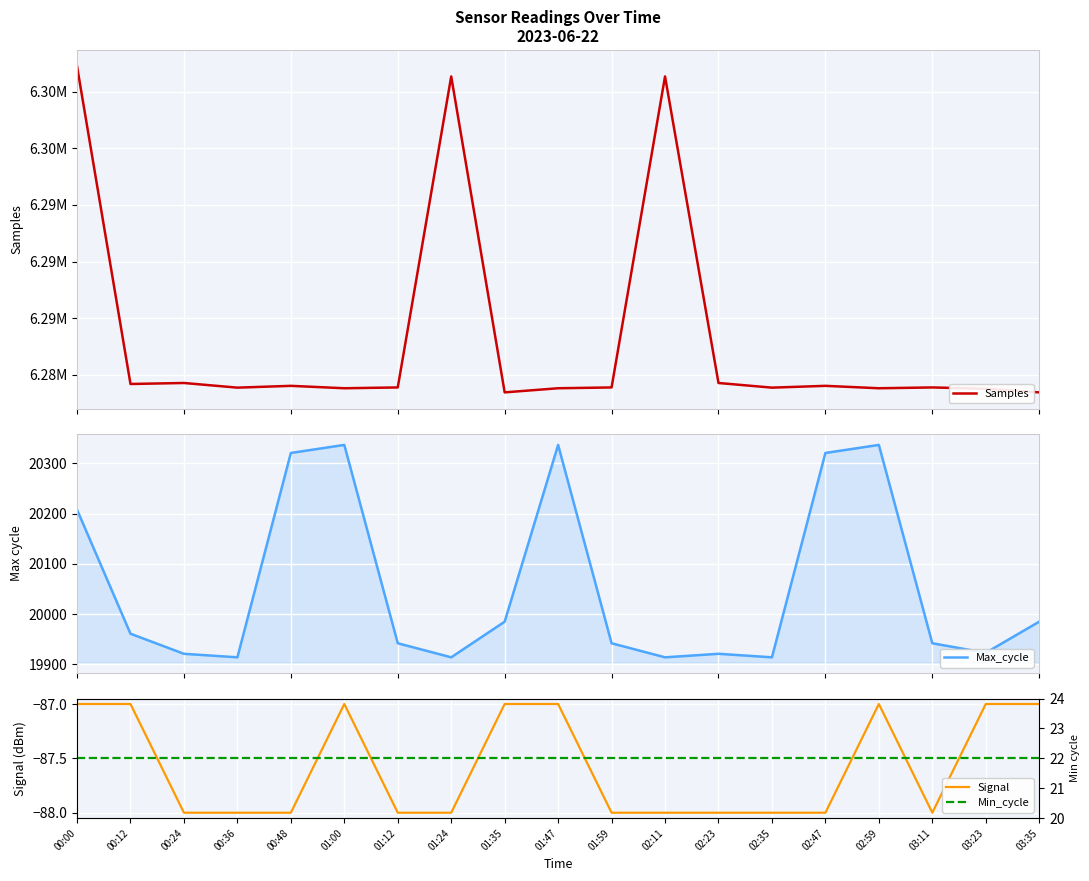

At how many categories does at least one series exceed 148101?

19